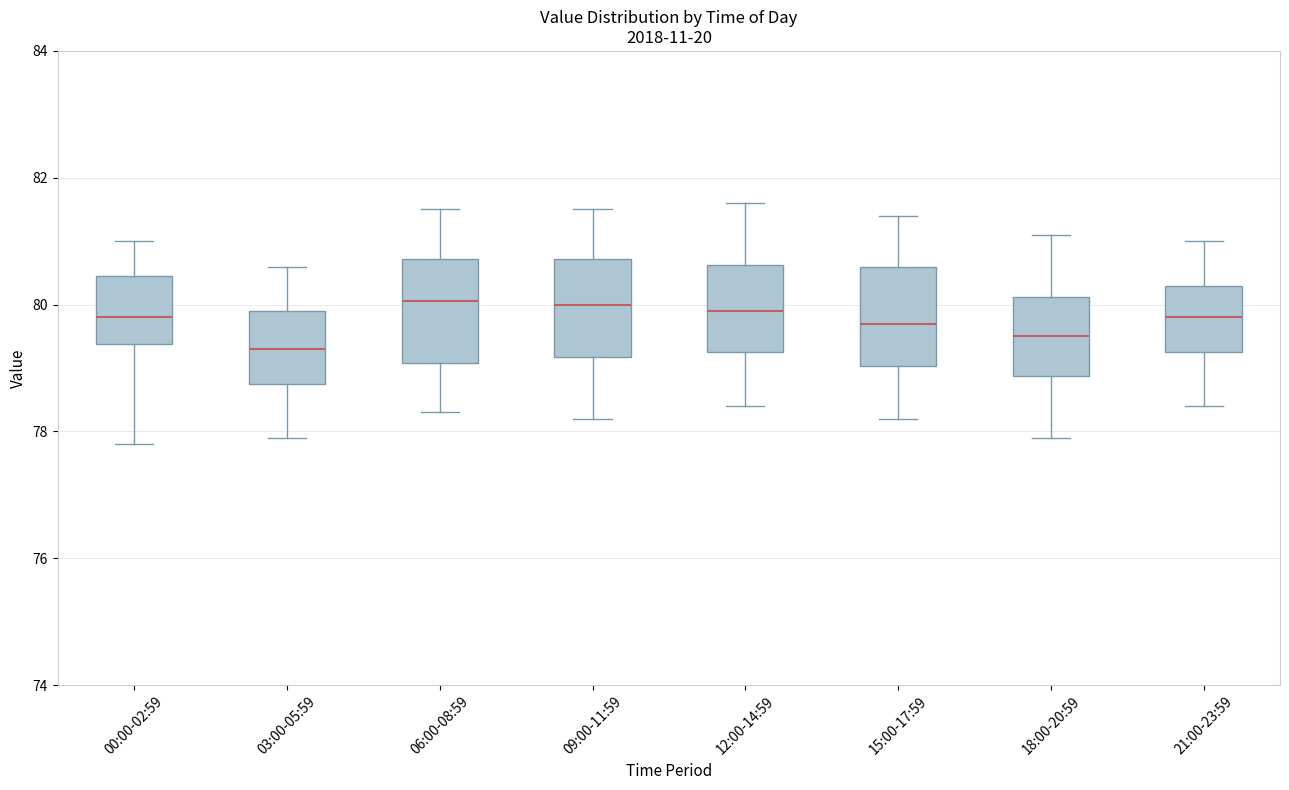

Where does the upper whisker of the box for 18:00-20:59 end on the y-axis? The values are not printed on the chart, so give them approximately, as read against the axis.

81.2